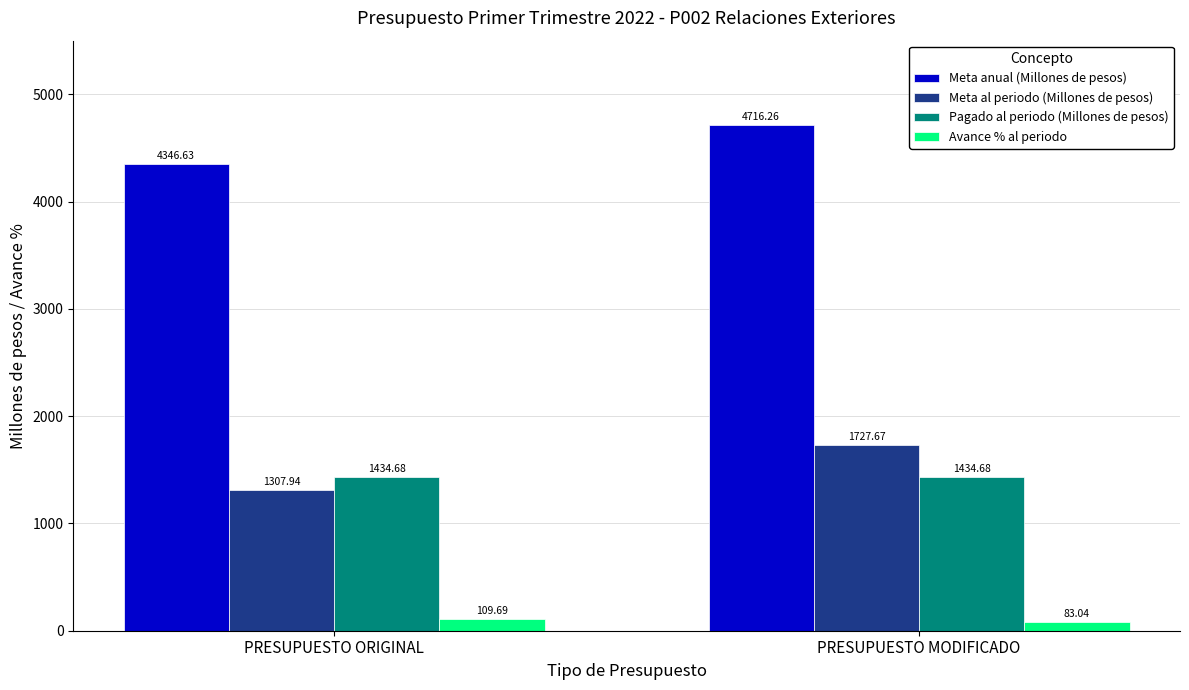

The value of Meta al periodo (Millones de pesos) at PRESUPUESTO ORIGINAL is 1307.9. True or false?

True